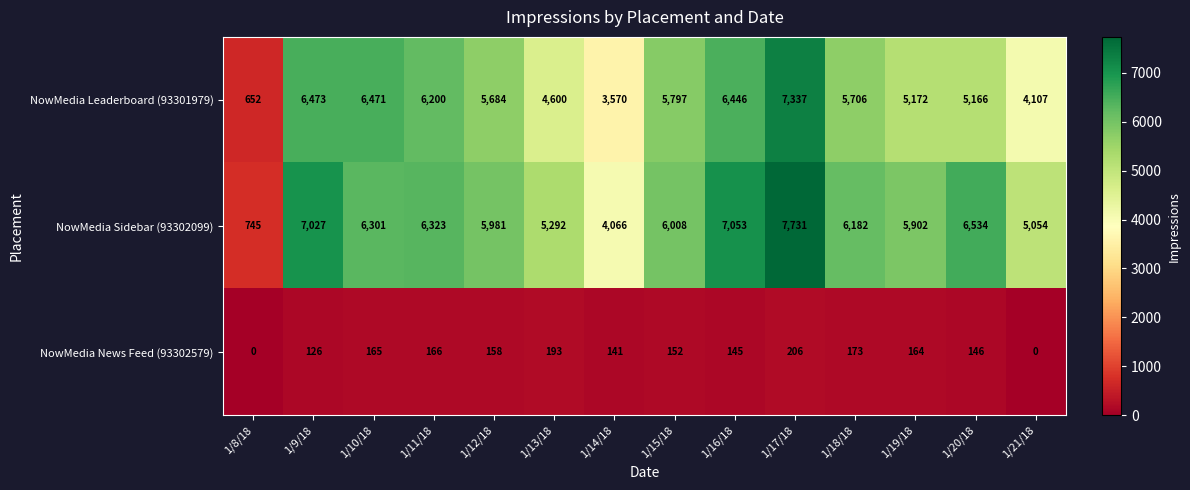

What is the greatest value displayed?

7731